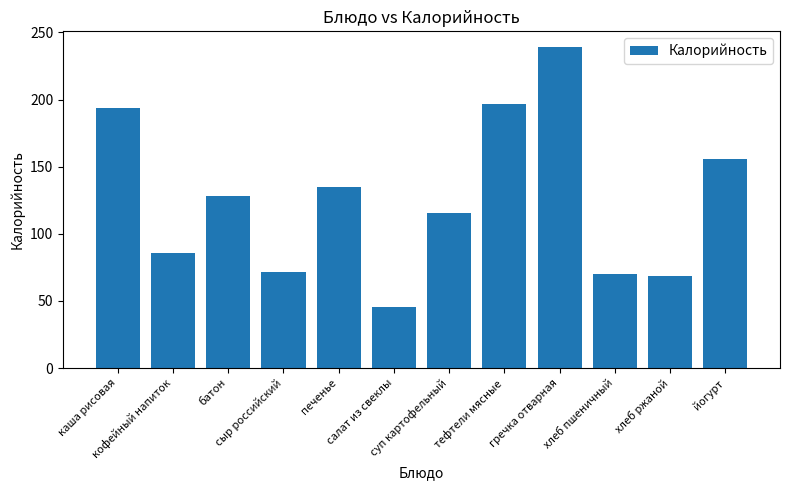

At which category does the chart reach its peak across all series?

гречка отварная